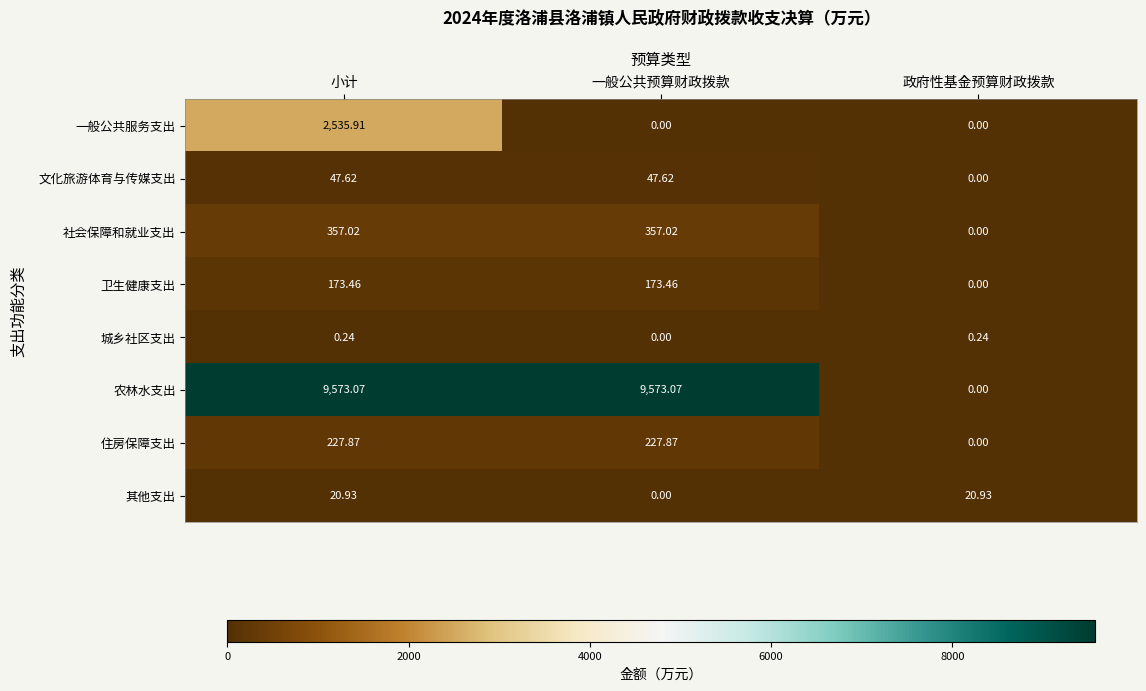

Count the number of data series in this chart.

8